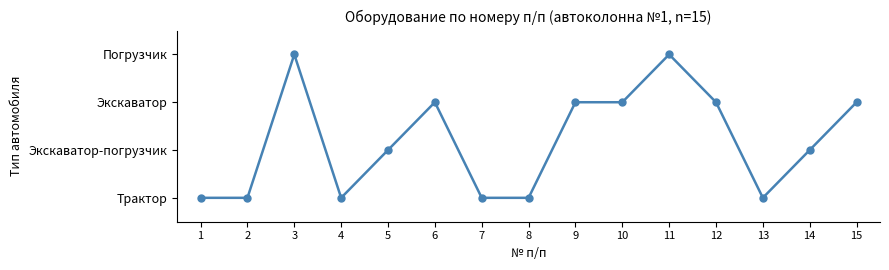

Where is the first local maximum?

3